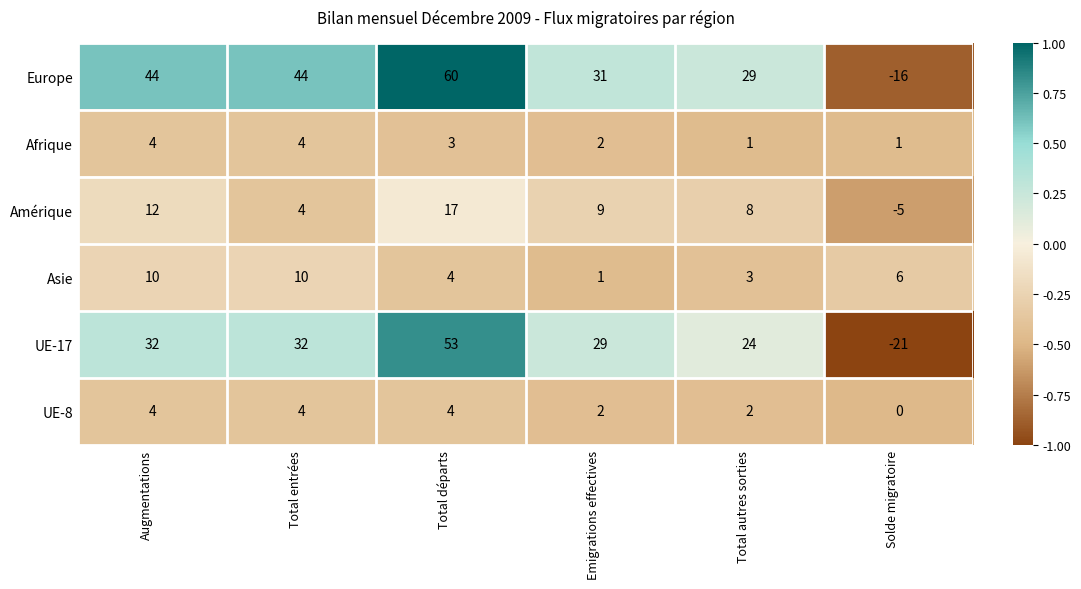

At which label is Europe closest to 22?

Total autres sorties